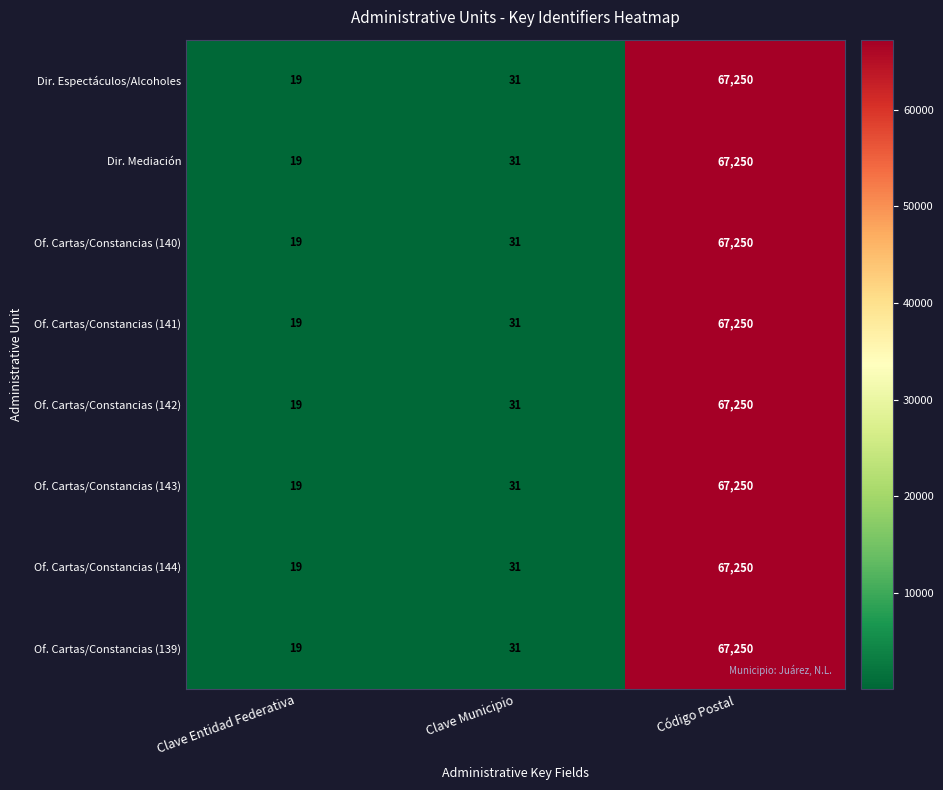

How many distinct data groups are displayed?

8